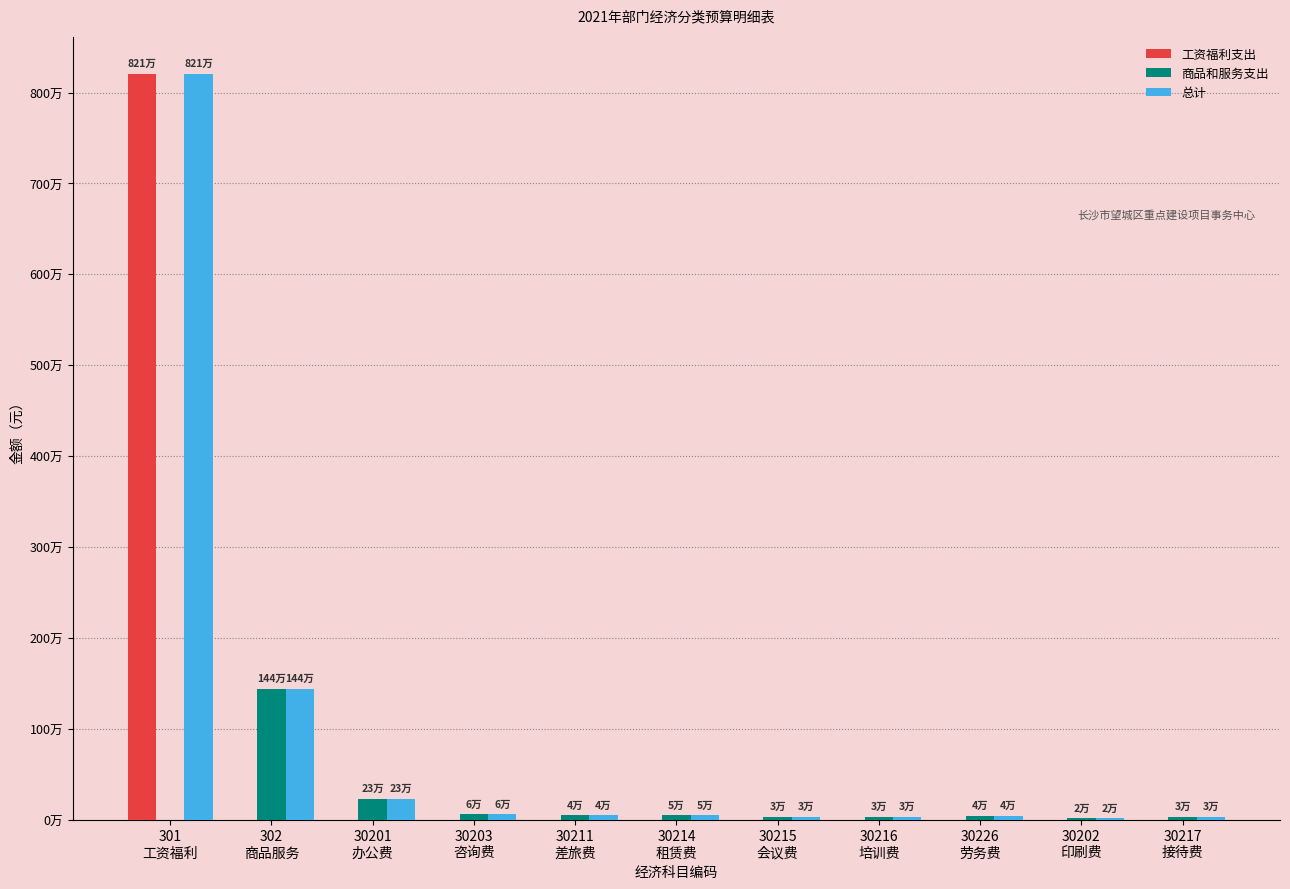

Is it true that 工资福利支出 equals 0 at 302
商品服务?

True